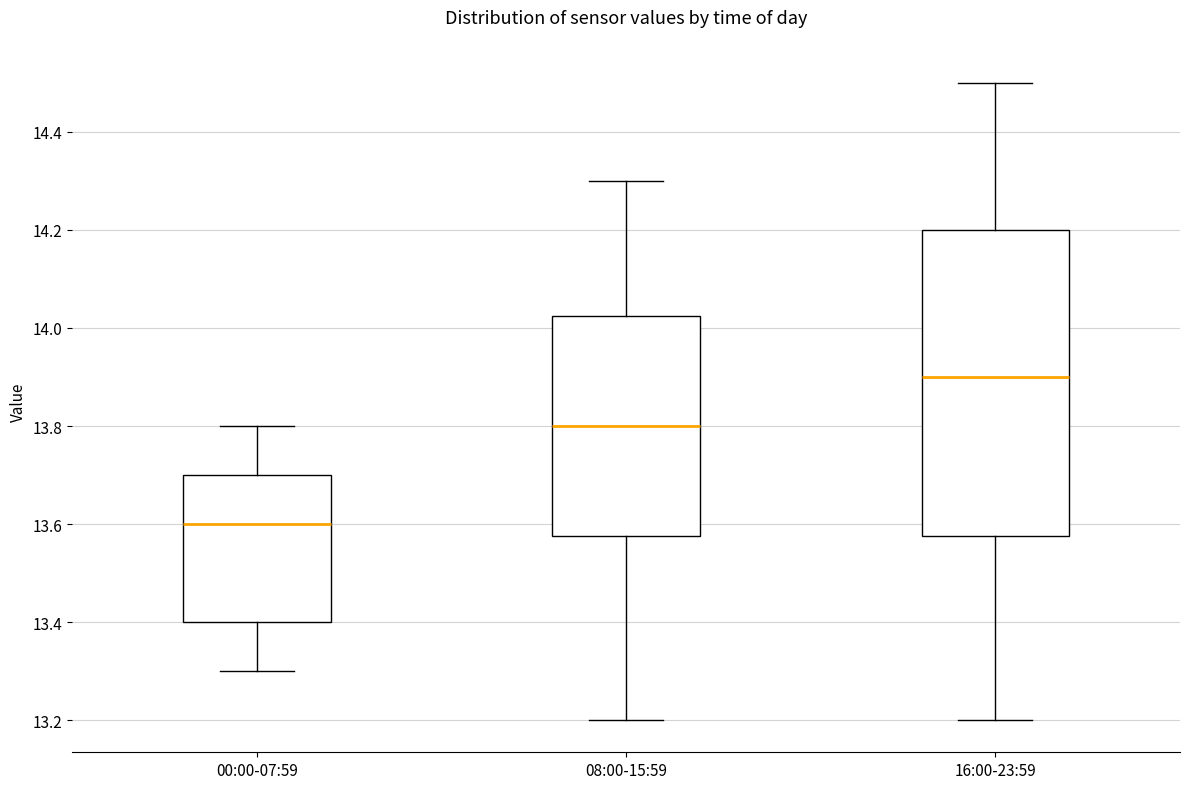

Which box's median line is the lowest?

00:00-07:59